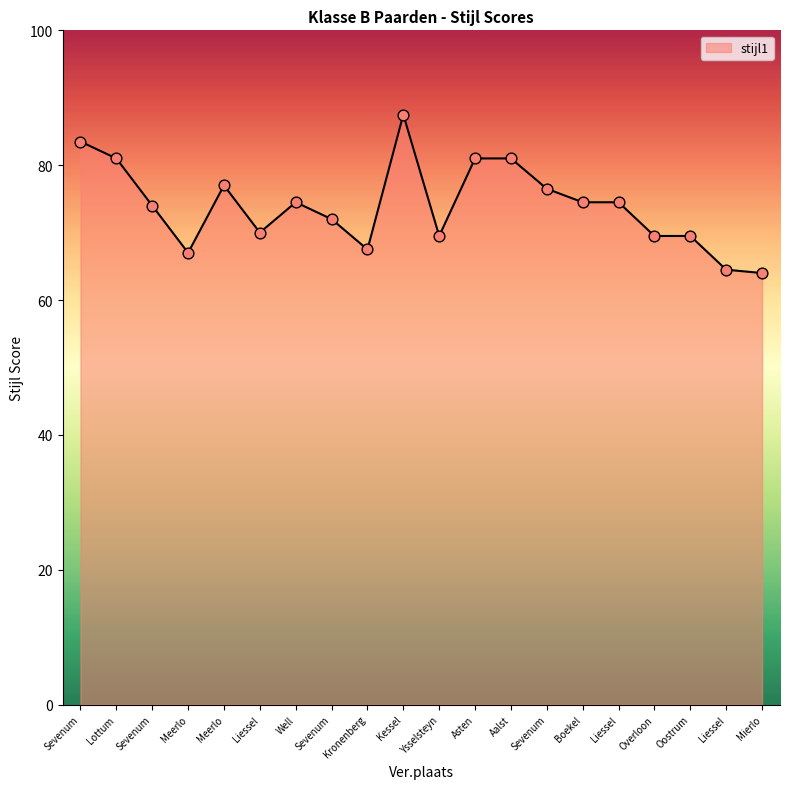

What is the change in value from Well to Overloon?

-5.0